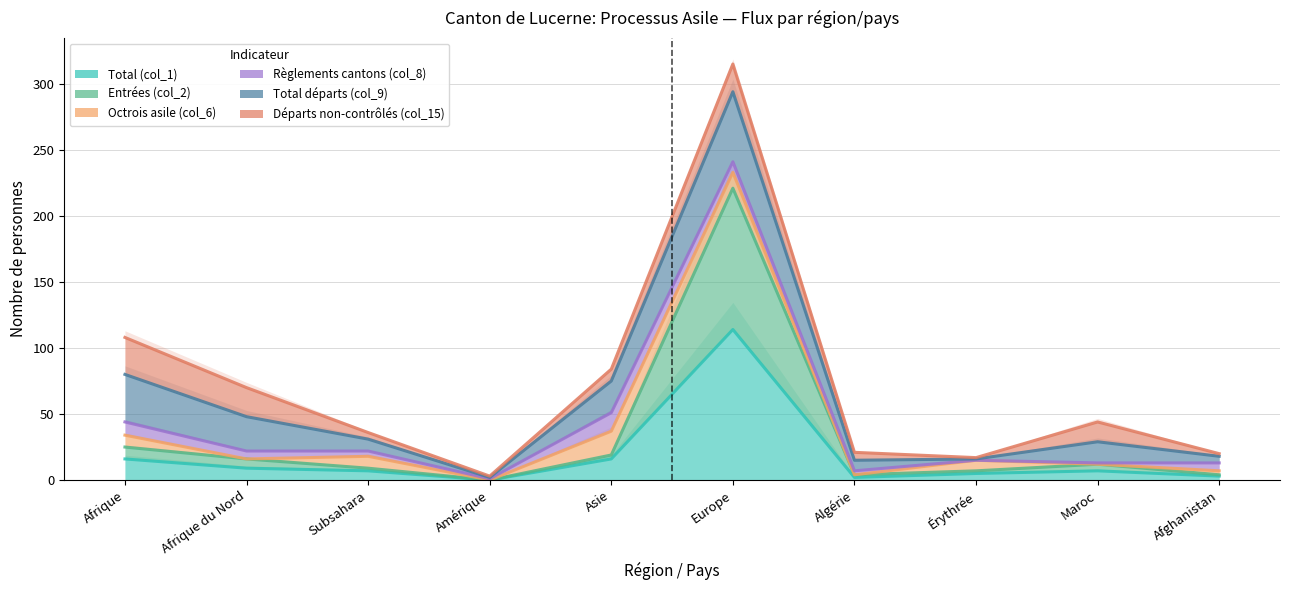

What is the difference between the Total départs (col_9) values at Maroc and Afrique?

51